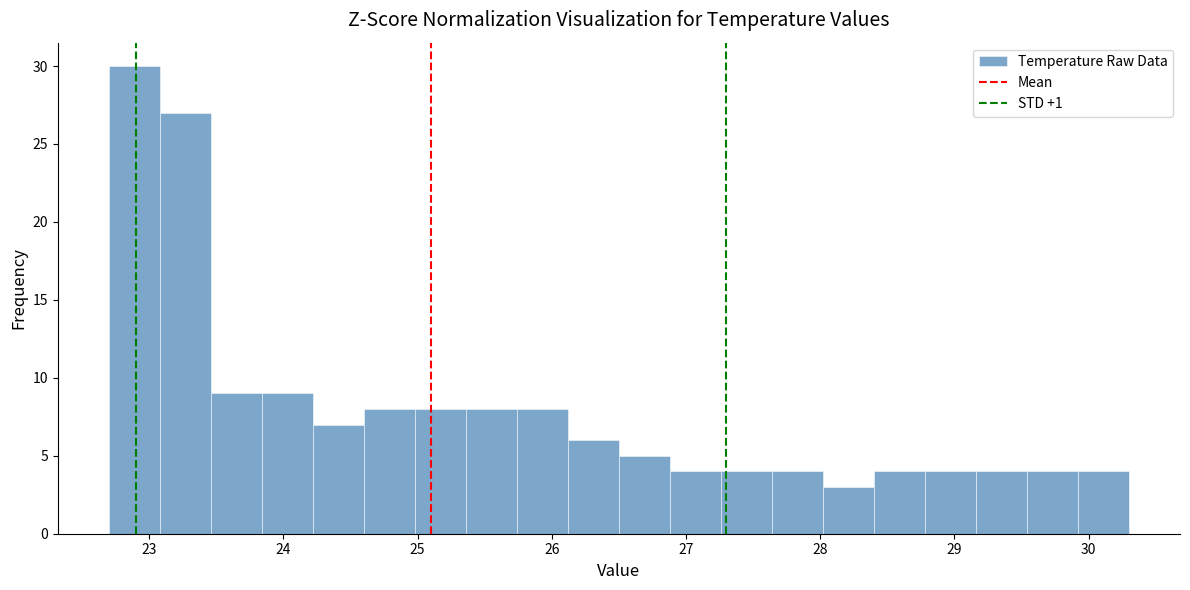

Read against the x-axis, roughly where is the centre of the tallest bar?

22.9